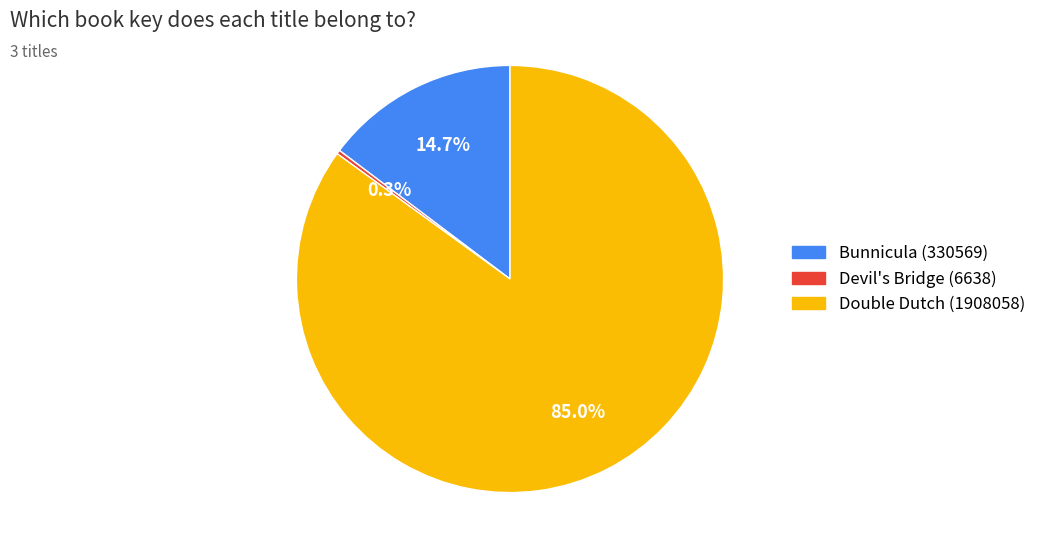

Which slice is the largest?

Double Dutch (1908058)